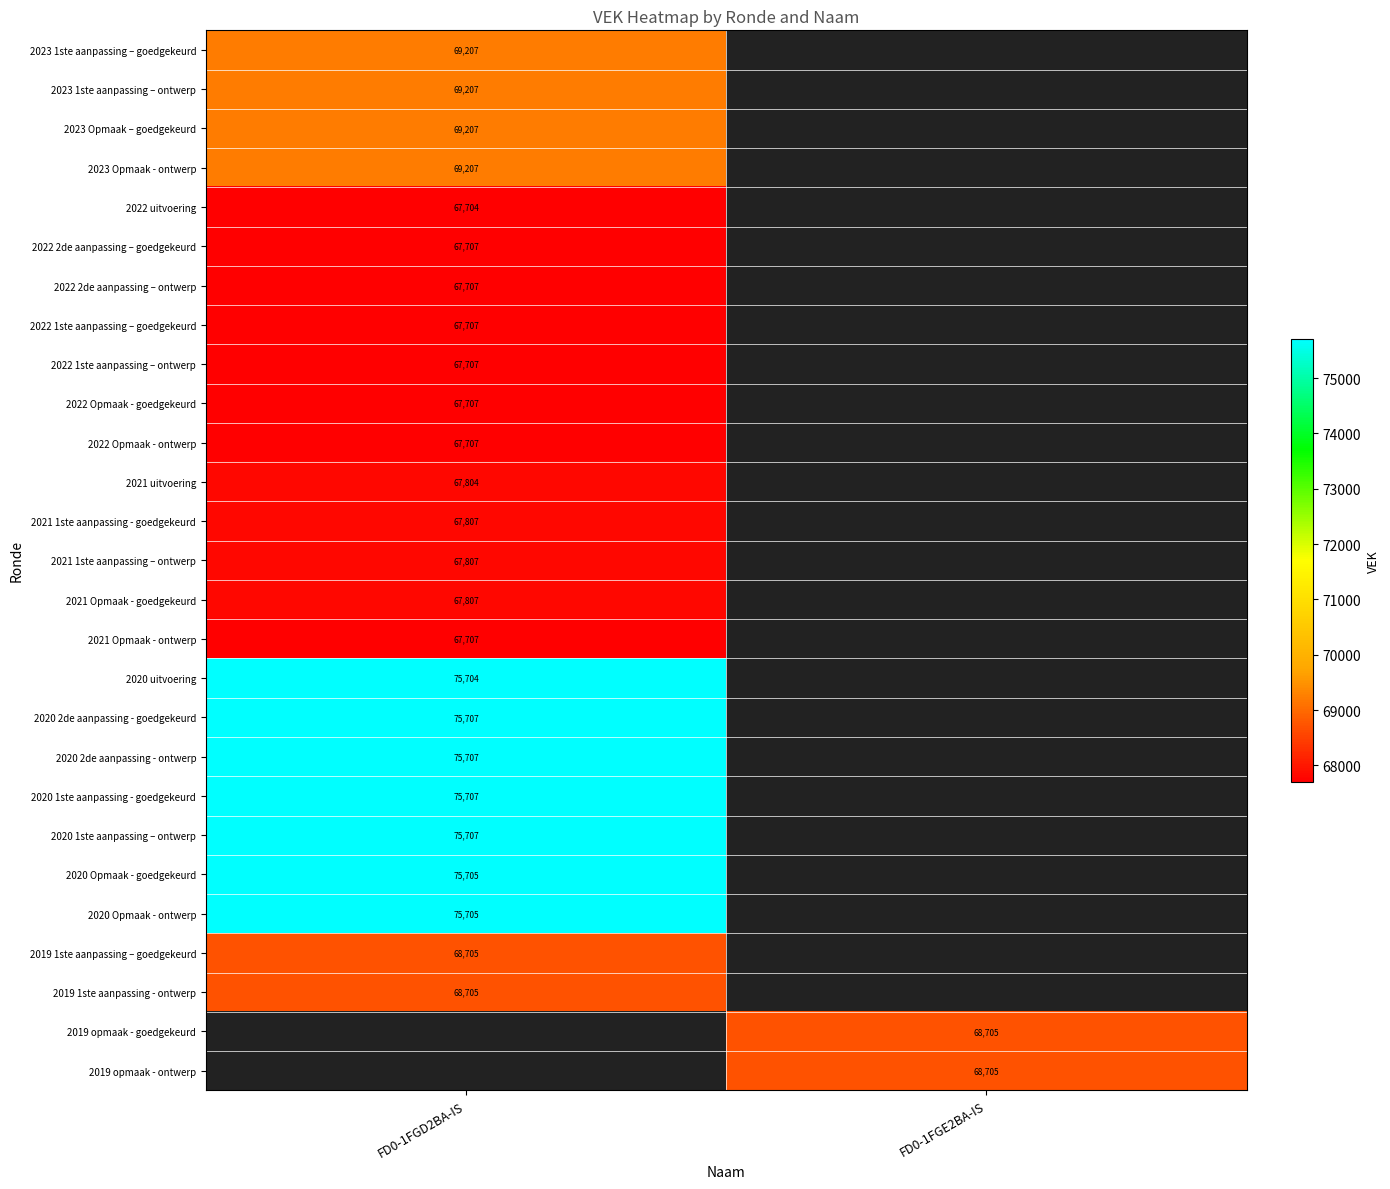

True or false: 2020 1ste aanpassing - goedgekeurd has a value of 75707 at FD0-1FGD2BA-IS.

True